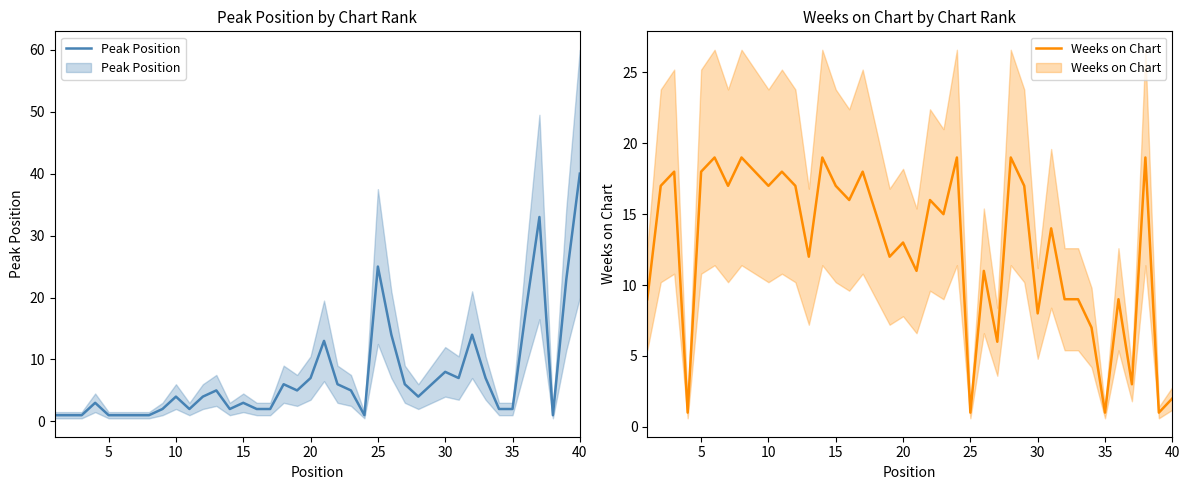

What is the difference between the maximum and second lowest values in the Peak Position series?

39